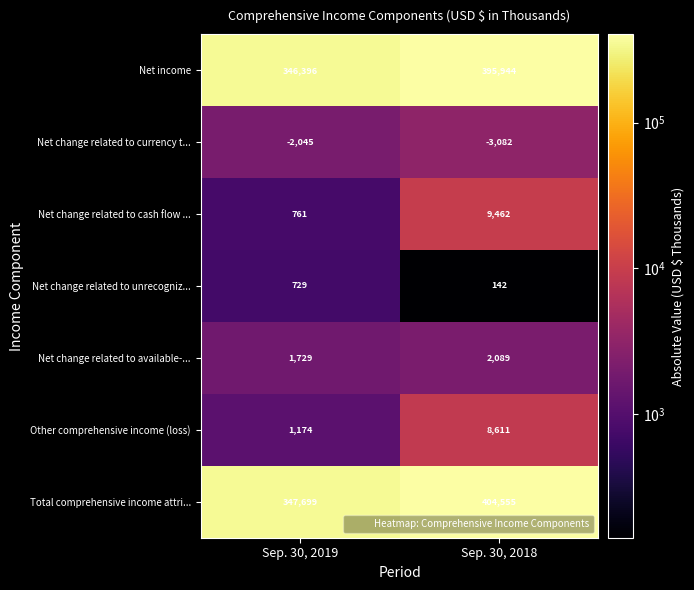

Reading left to right, what are all the values shown in this chart?

Net income: Sep. 30, 2019=346396	Sep. 30, 2018=395944
Net change related to currency t...: Sep. 30, 2019=-2045	Sep. 30, 2018=-3082
Net change related to cash flow ...: Sep. 30, 2019=761	Sep. 30, 2018=9462
Net change related to unrecogniz...: Sep. 30, 2019=729	Sep. 30, 2018=142
Net change related to available-...: Sep. 30, 2019=1729	Sep. 30, 2018=2089
Other comprehensive income (loss): Sep. 30, 2019=1174	Sep. 30, 2018=8611
Total comprehensive income attri...: Sep. 30, 2019=347699	Sep. 30, 2018=404555